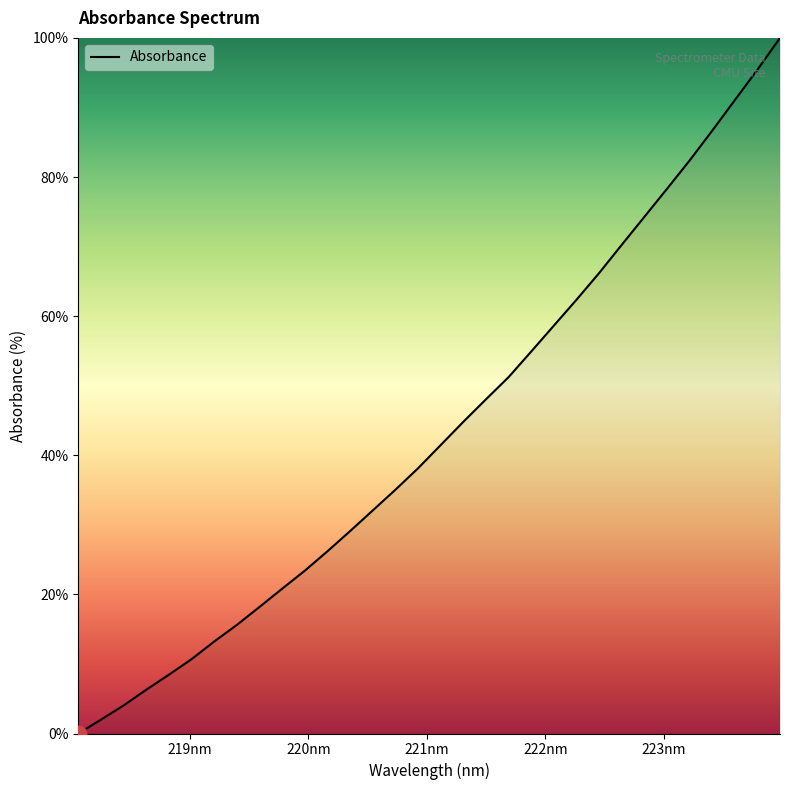

What is the difference between the maximum and minimum values?

100.0